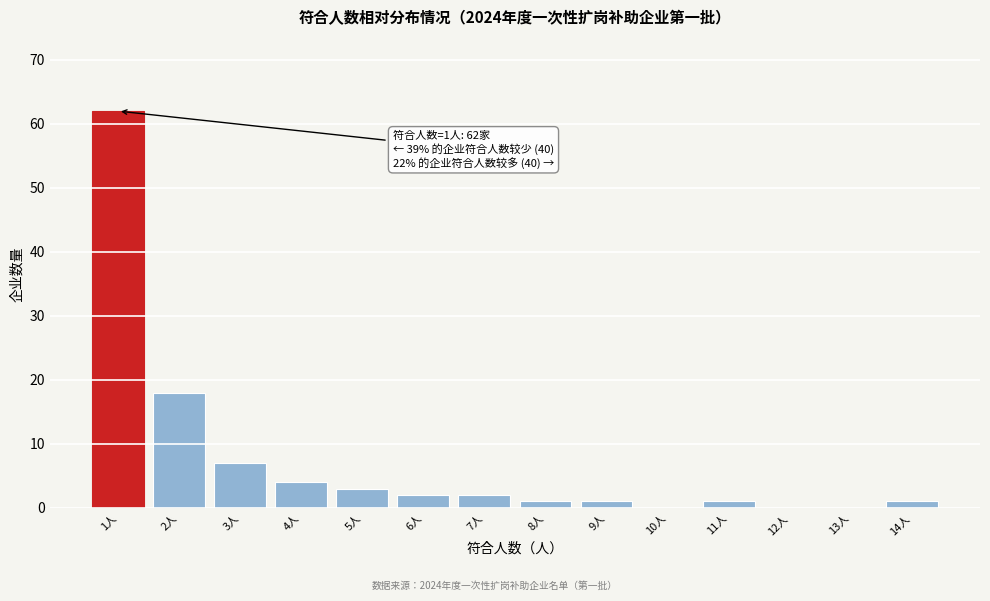

Reading left to right, extract all data points from this chart.

1人=62	2人=18	3人=7	4人=4	5人=3	6人=2	7人=2	8人=1	9人=1	10人=0	11人=1	12人=0	13人=0	14人=1